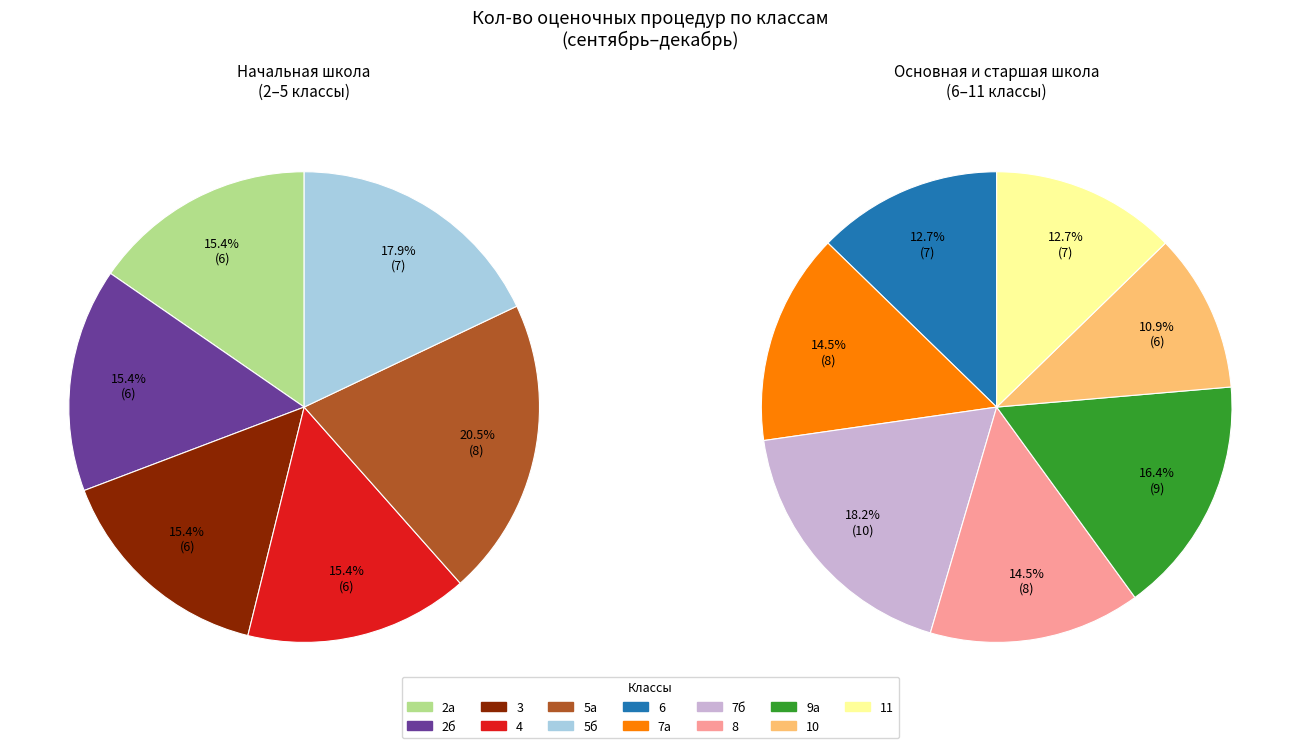

Which category has the biggest portion of the pie?

7б